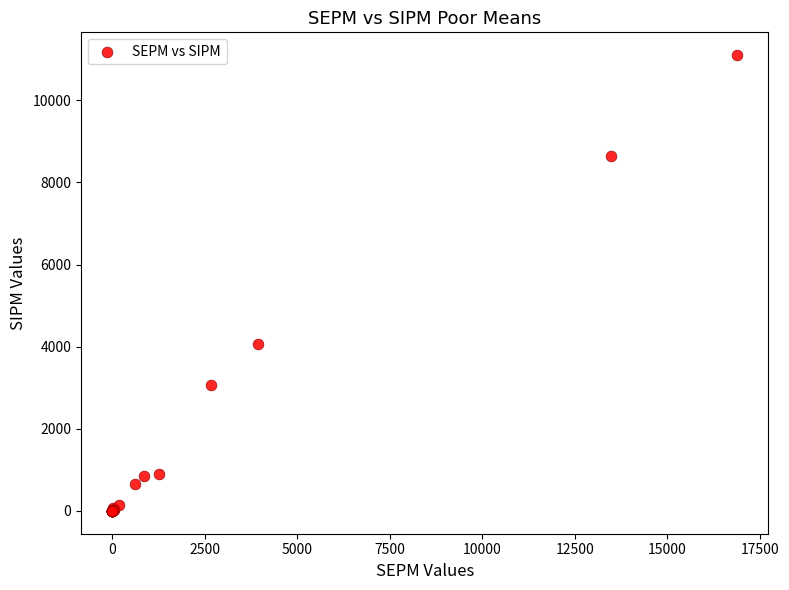

What Y value in the scatter plot is closest to 5550?

4056.1